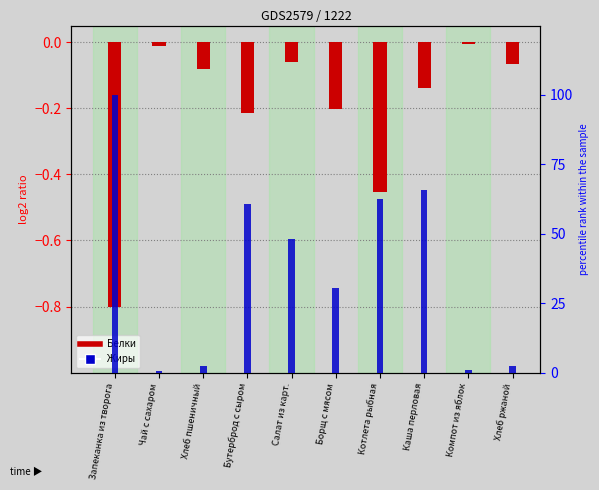

Between Борщ с мясом and Котлета рыбная, which is larger?

Борщ с мясом